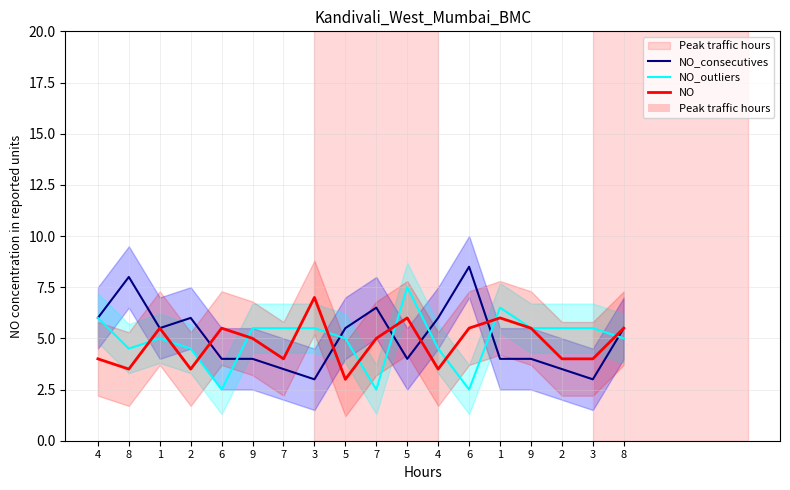

What is the difference between the second highest and second lowest values in the NO_outliers series?

4.0